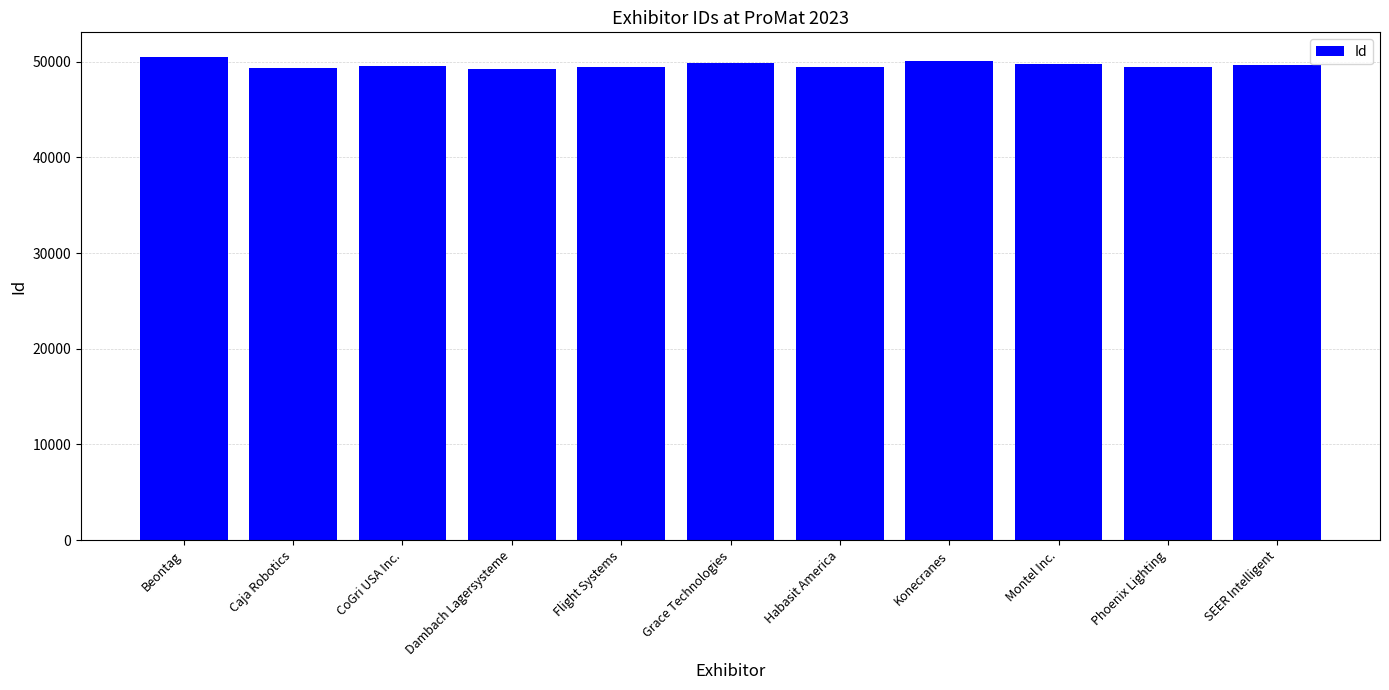

What is the change in value from Flight Systems to Phoenix Lighting?

+77